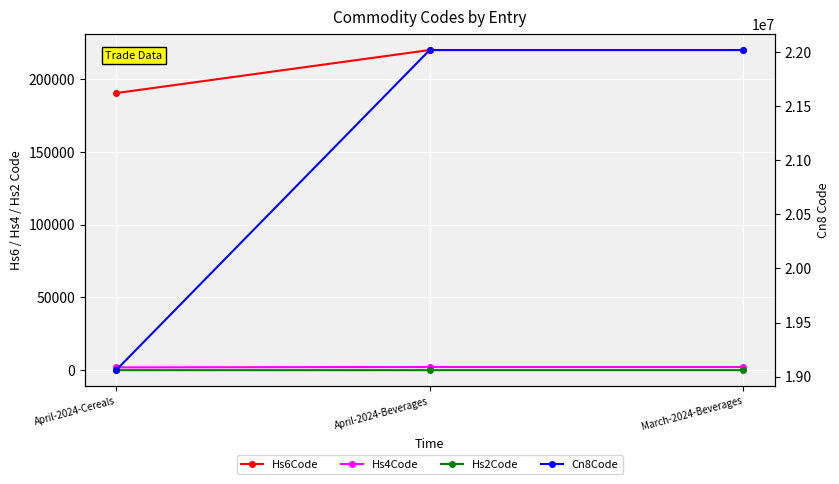

Reading right to left, list all the values displayed in this chart.

Hs6Code: March-2024-Beverages=220210	April-2024-Beverages=220210	April-2024-Cereals=190590
Hs4Code: March-2024-Beverages=2202	April-2024-Beverages=2202	April-2024-Cereals=1905
Hs2Code: March-2024-Beverages=22	April-2024-Beverages=22	April-2024-Cereals=19
Cn8Code: March-2024-Beverages=22021000	April-2024-Beverages=22021000	April-2024-Cereals=19059055